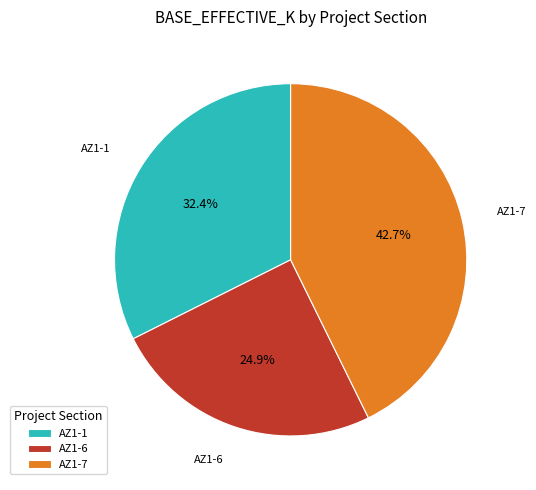

What percentage is the AZ1-6 slice, to the nearest percent?

25%